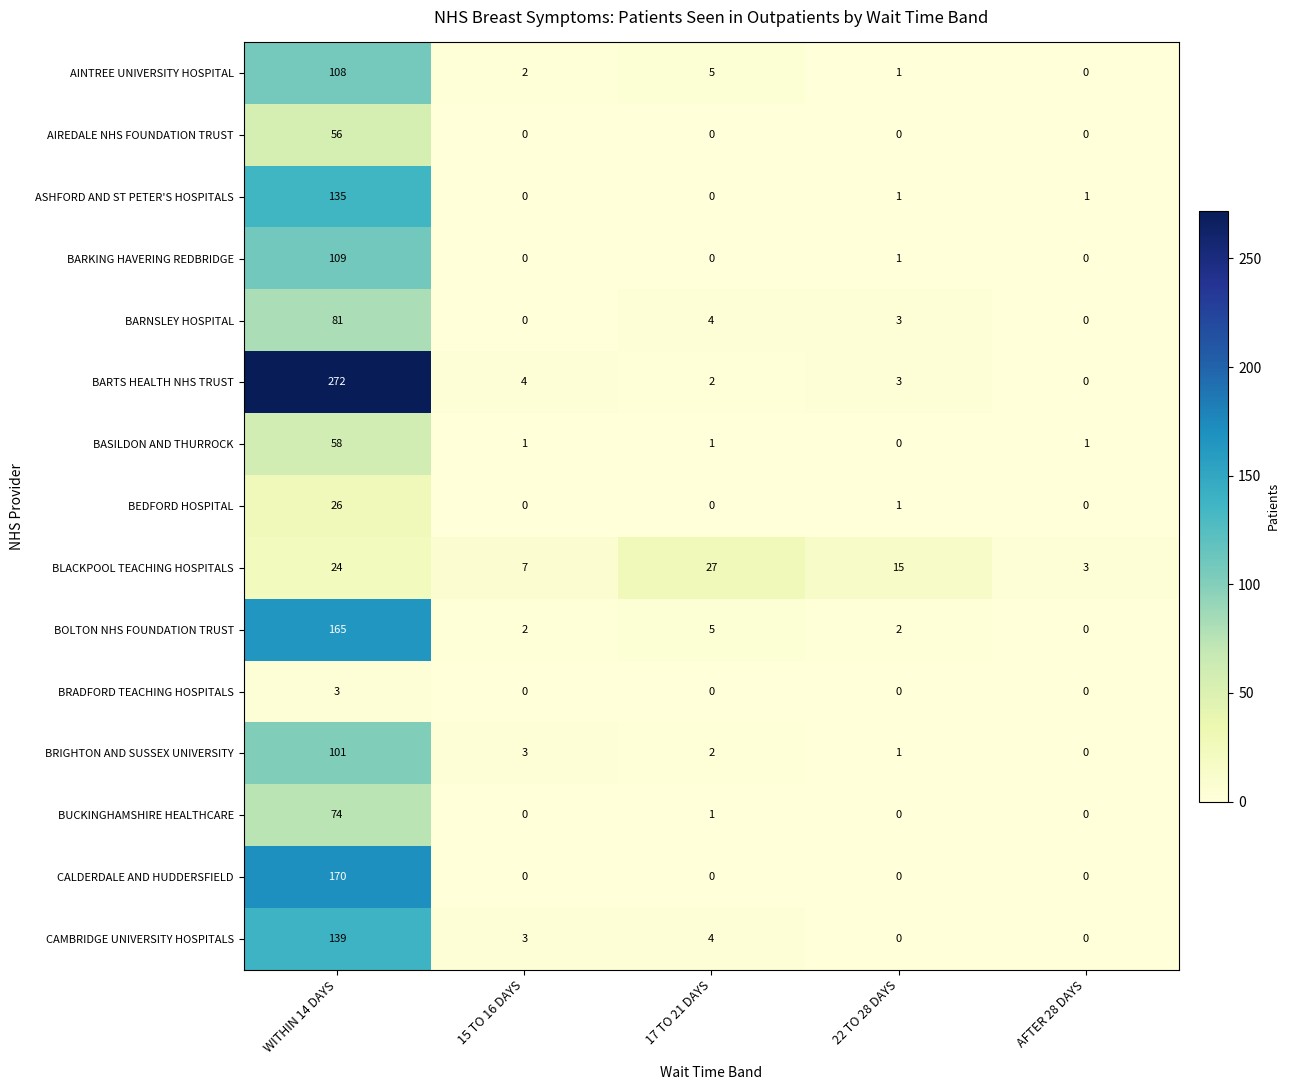

Read the AINTREE UNIVERSITY HOSPITAL value at 17 TO 21 DAYS, to the nearest 5.

5